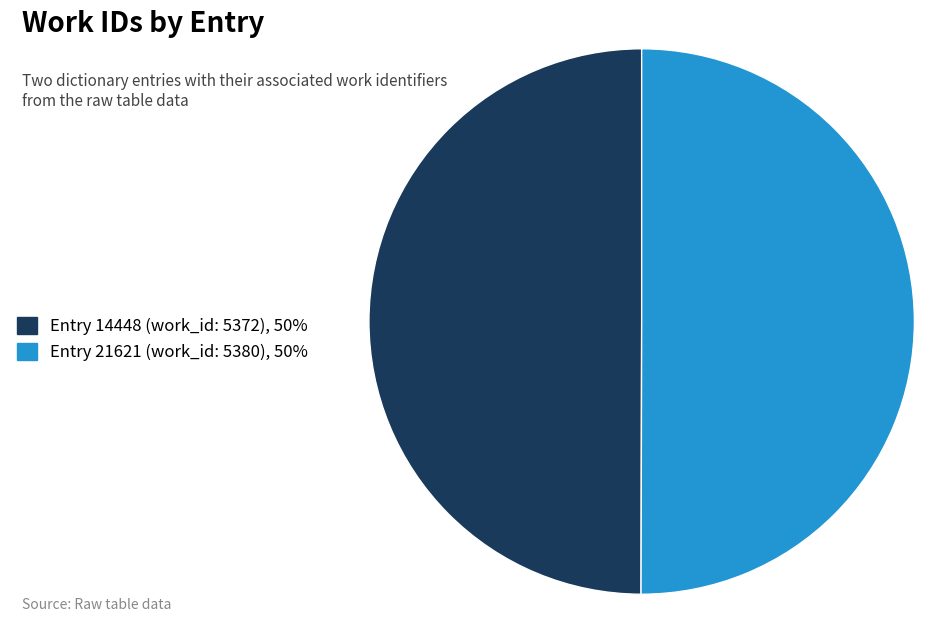

Approximately how many times larger is the value at Entry 21621 (work_id: 5380), 50% compared to Entry 14448 (work_id: 5372), 50%?

1.0